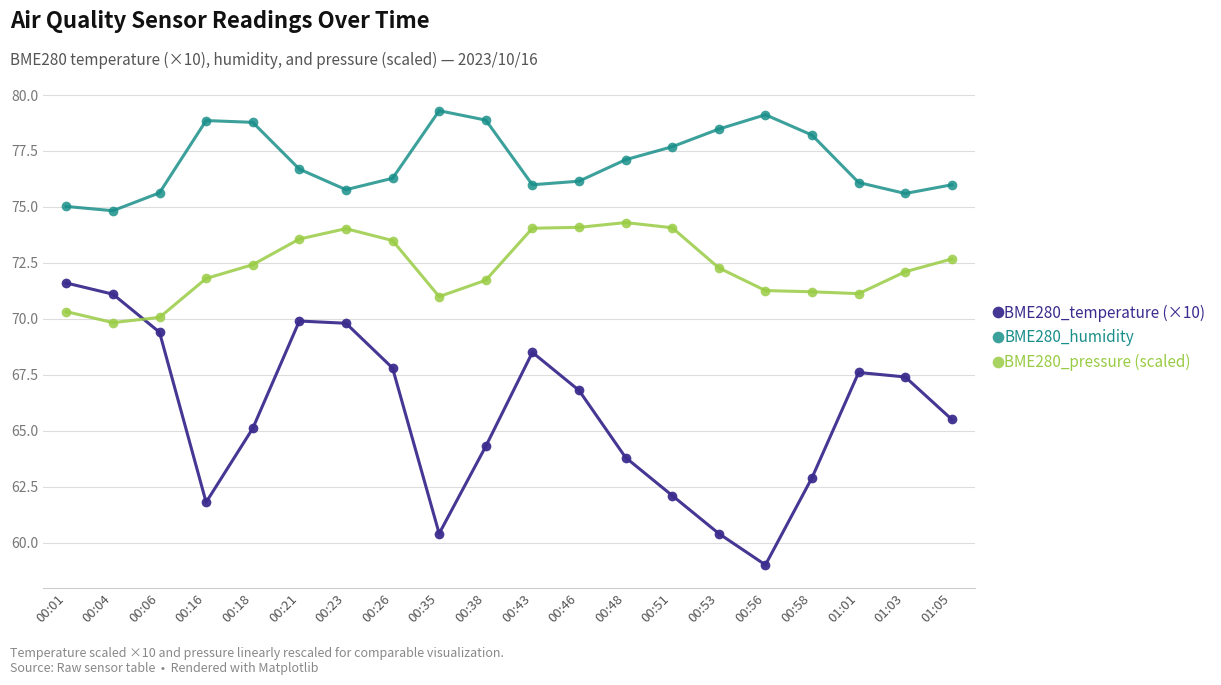

Is it true that BME280_pressure (scaled) equals 71.2 at 00:58?

True